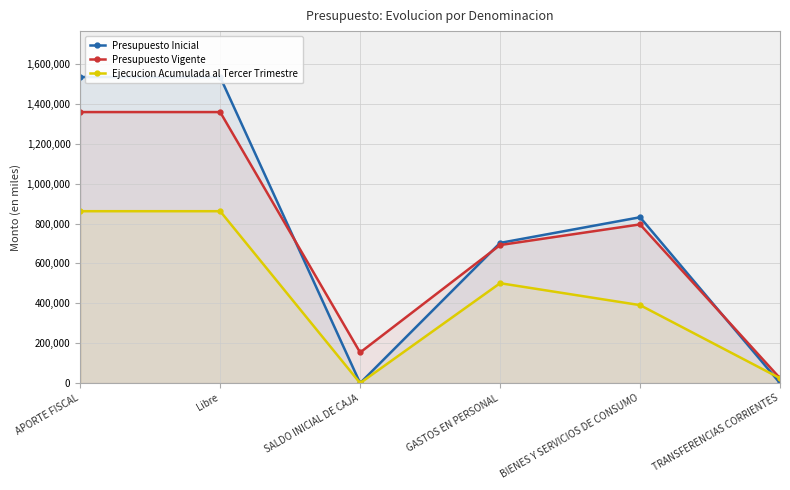

Where does the Presupuesto Inicial series first go above 831418?

APORTE FISCAL